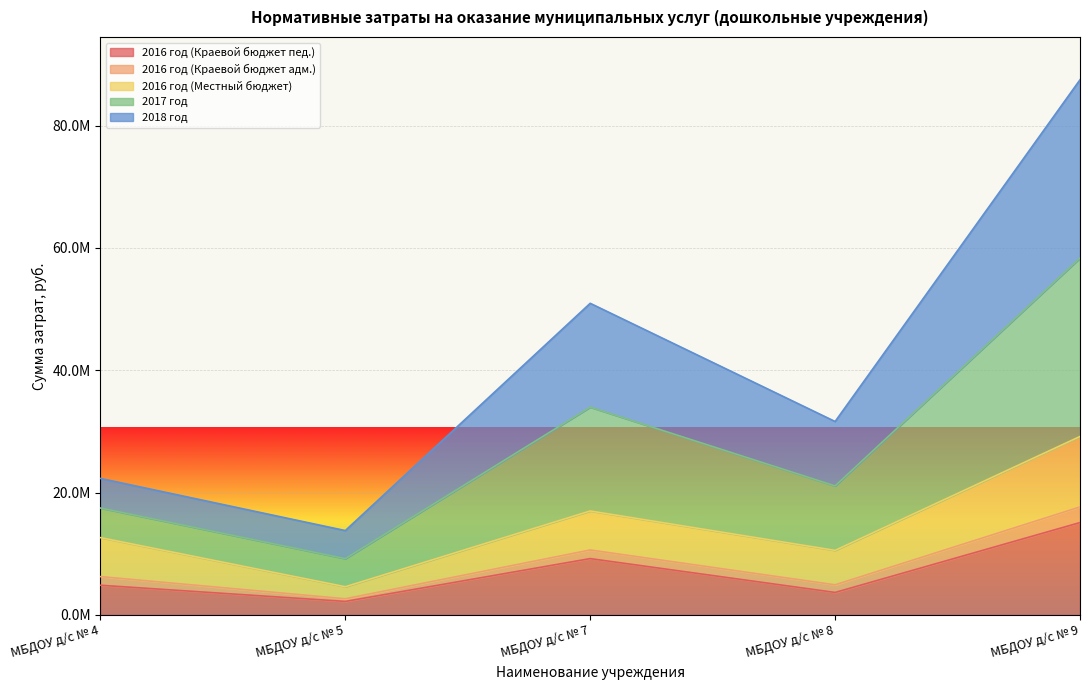

Does the chart display data point markers on the line(s)?

No